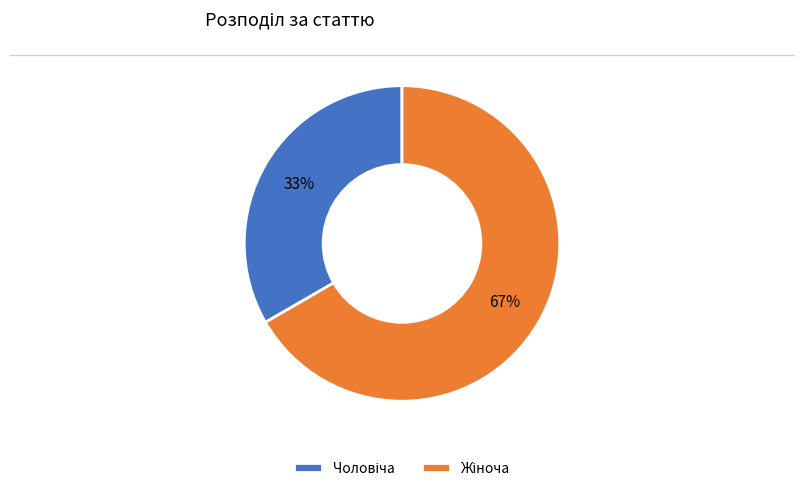

To the nearest percent, what is the average slice percentage?

50%